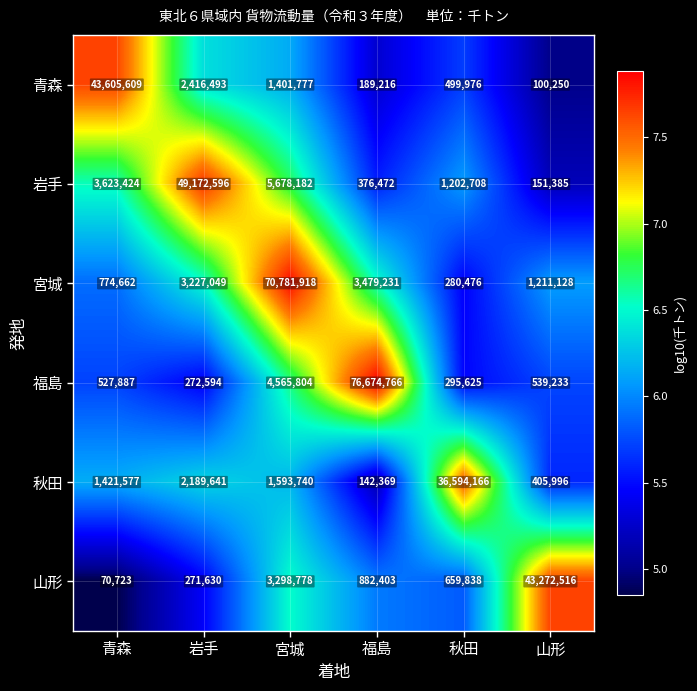

What is the difference between the highest and lowest values at 青森?

43534886